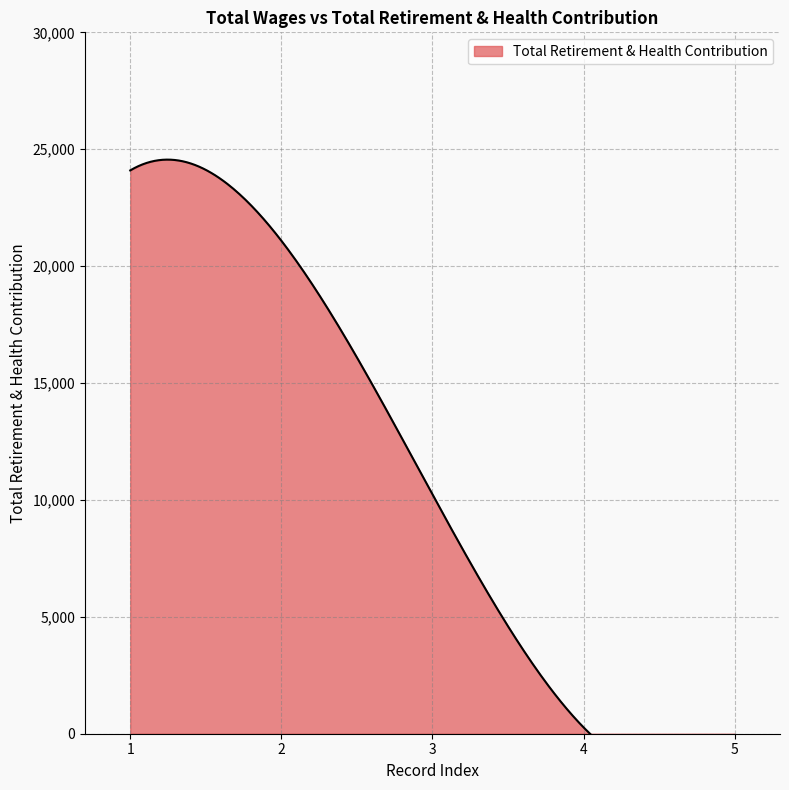

How many lines are shown in the chart?

1